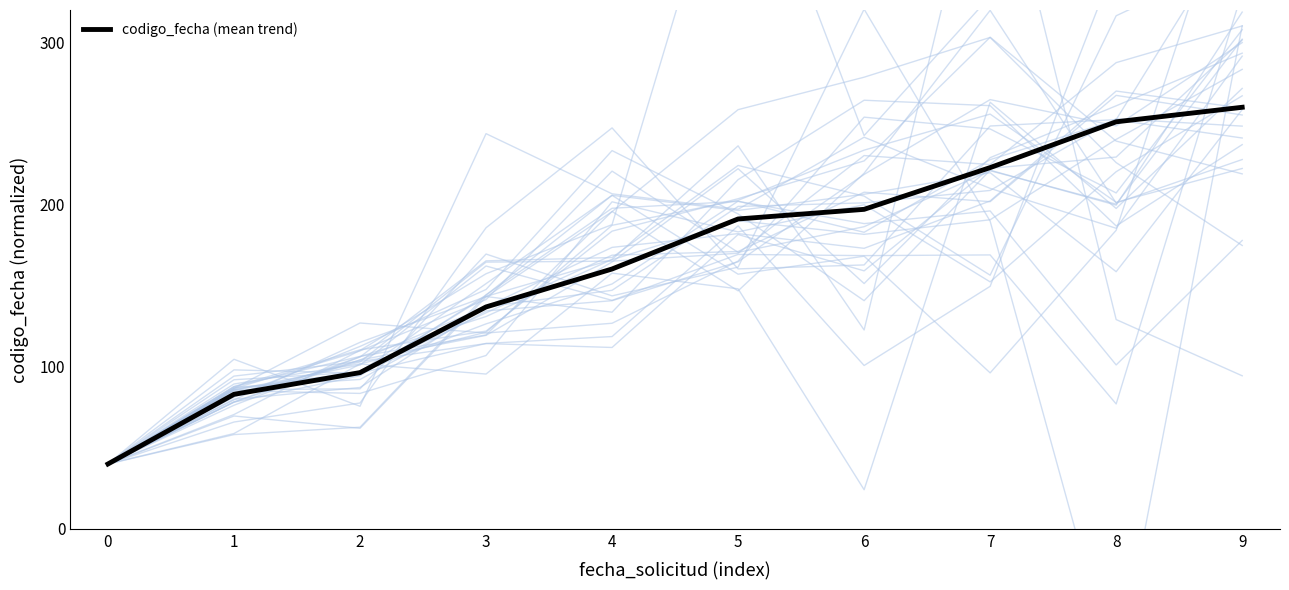

List the labels in order of value, smallest first.

0, 1, 2, 3, 4, 5, 6, 7, 8, 9